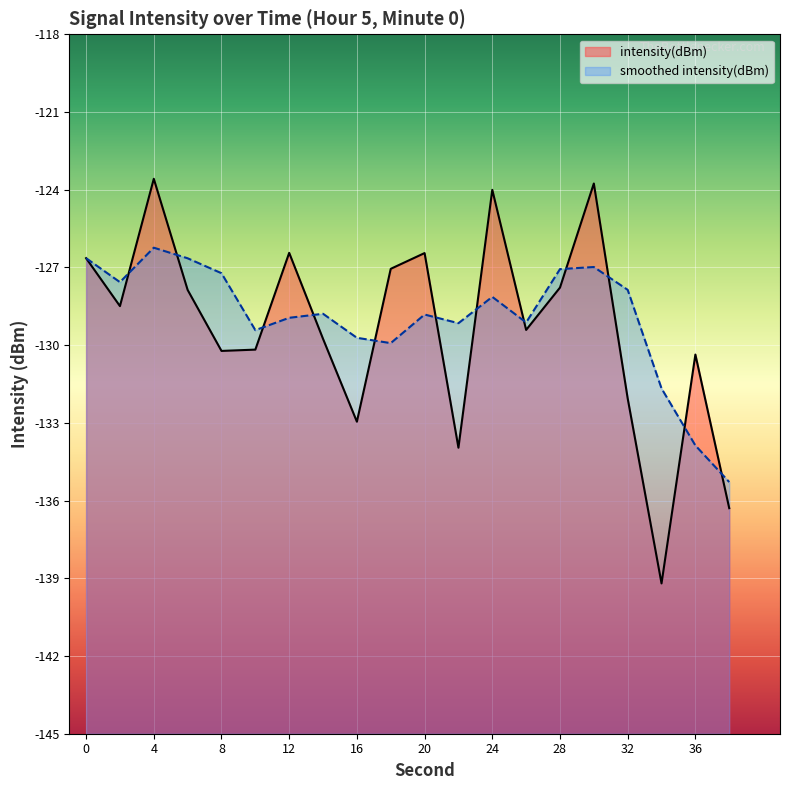

List the labels in order of value, largest first.

4, 30, 24, 12, 20, 0, 18, 28, 6, 2, 26, 14, 10, 8, 36, 32, 16, 22, 38, 34